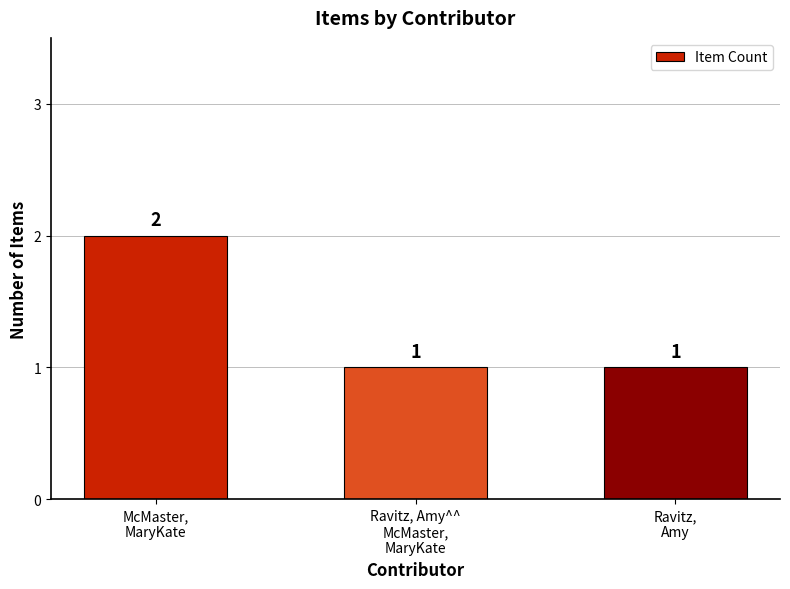

Approximately how many times larger is the value at McMaster,
MaryKate compared to Ravitz,
Amy?

2.0